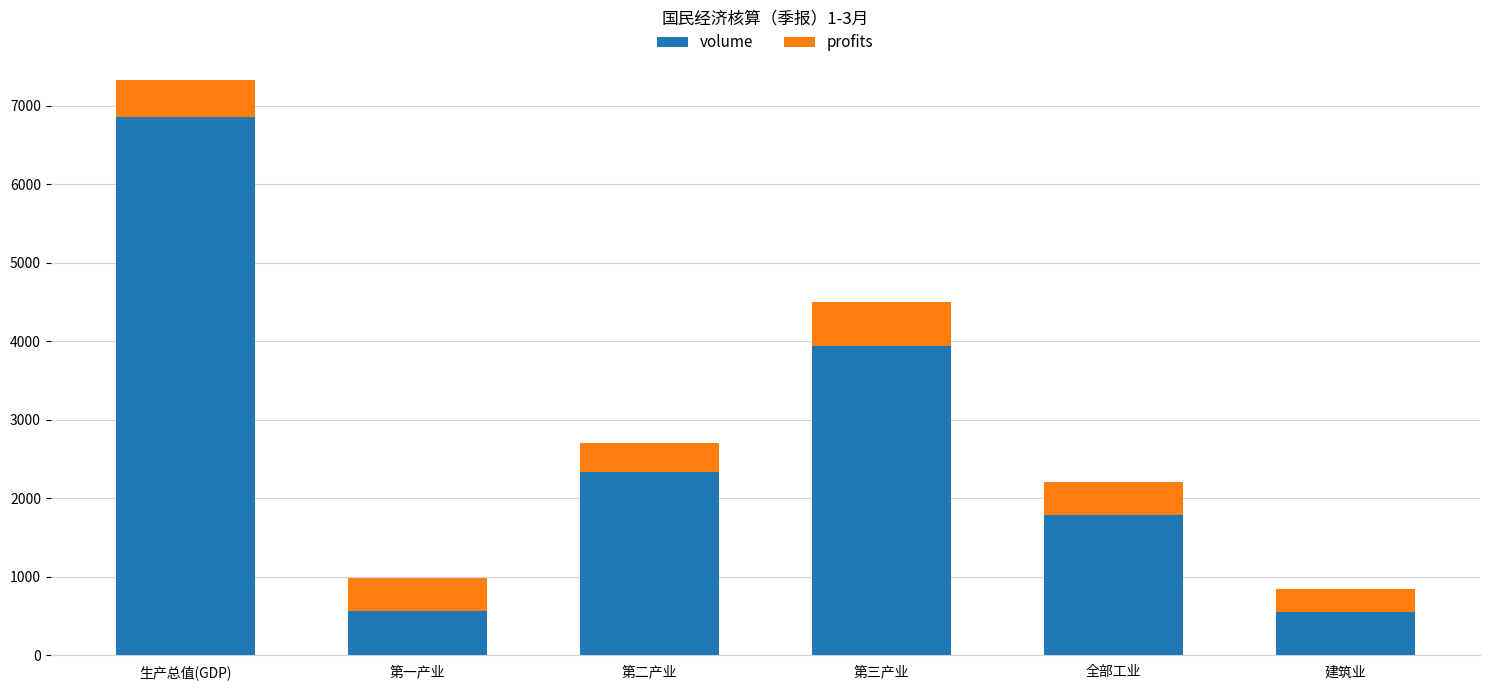

What is the difference between the volume values at 生产总值(GDP) and 第二产业?

4513.4